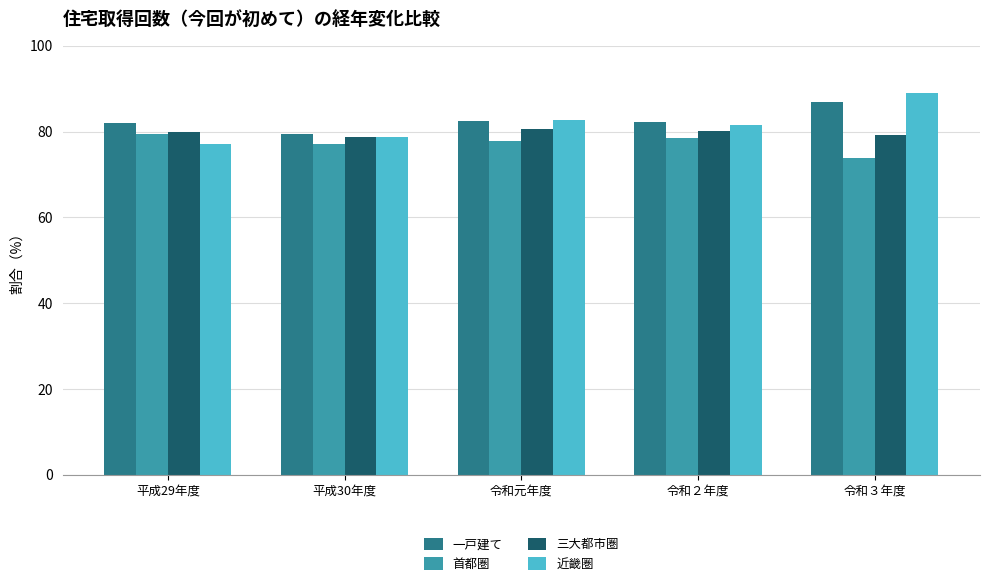

Rank the series by their maximum value, from lowest to highest.

首都圏, 三大都市圏, 一戸建て, 近畿圏